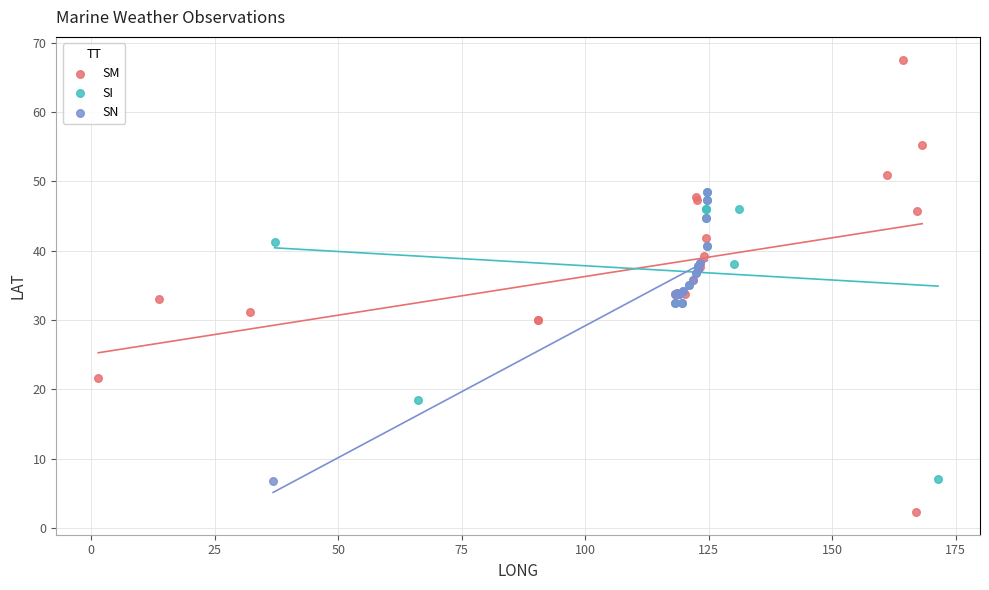

Which series contains the highest Y value?

SM